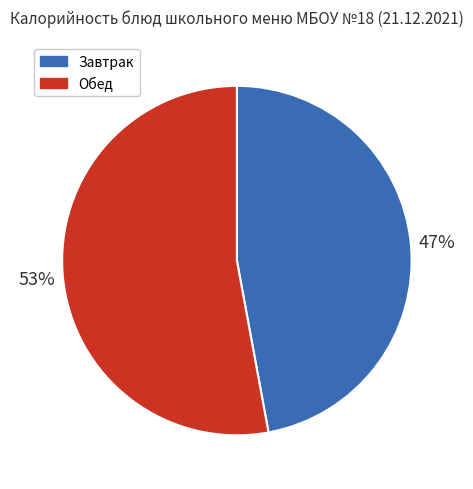

Approximately how many times larger is the value at Завтрак compared to Обед?

0.9